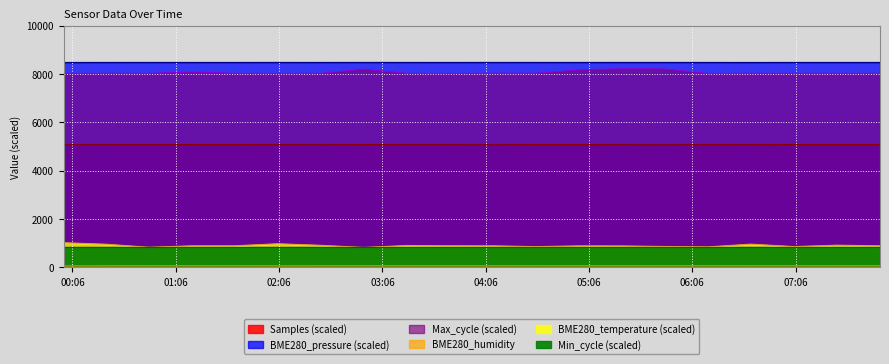

Which series has the largest total across all categories?

BME280_pressure